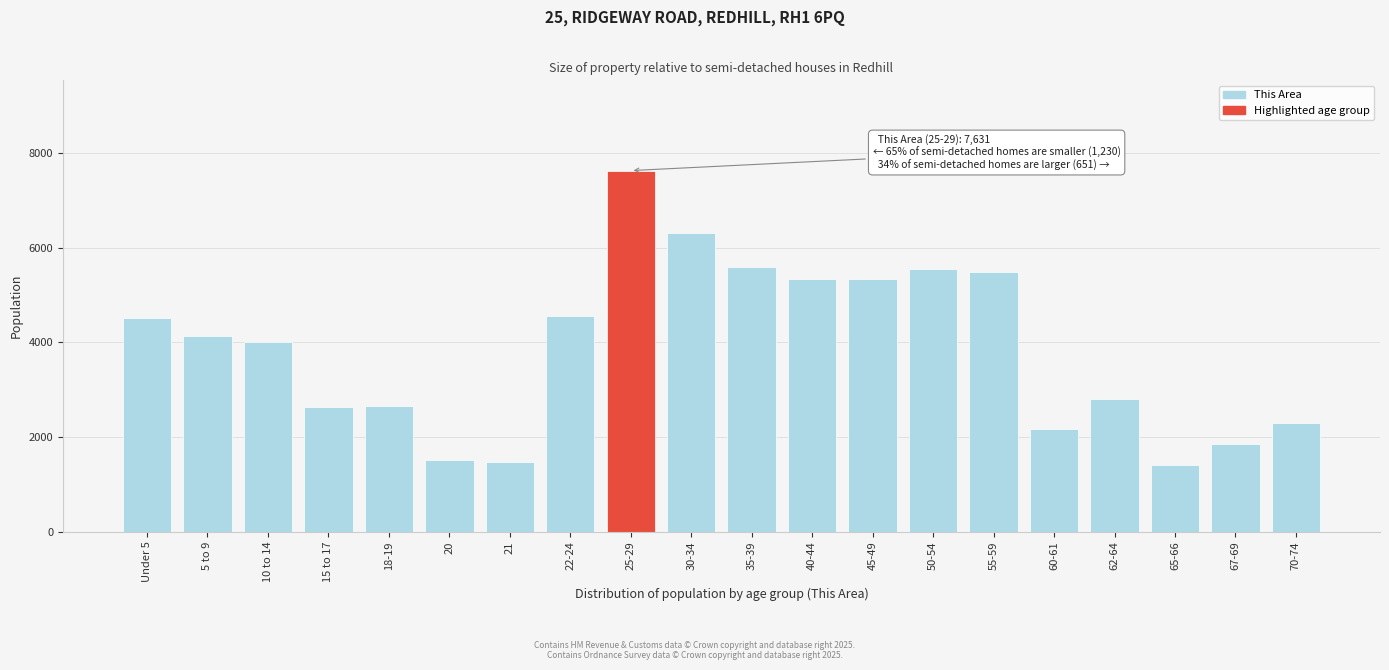

What is the greatest value displayed?

7631